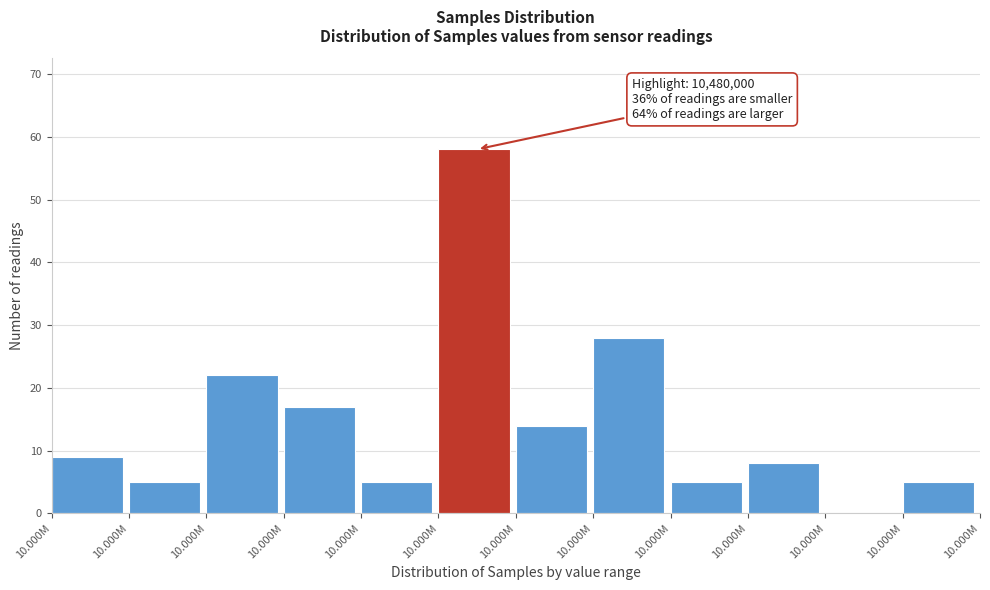

How many values are above zero?

11